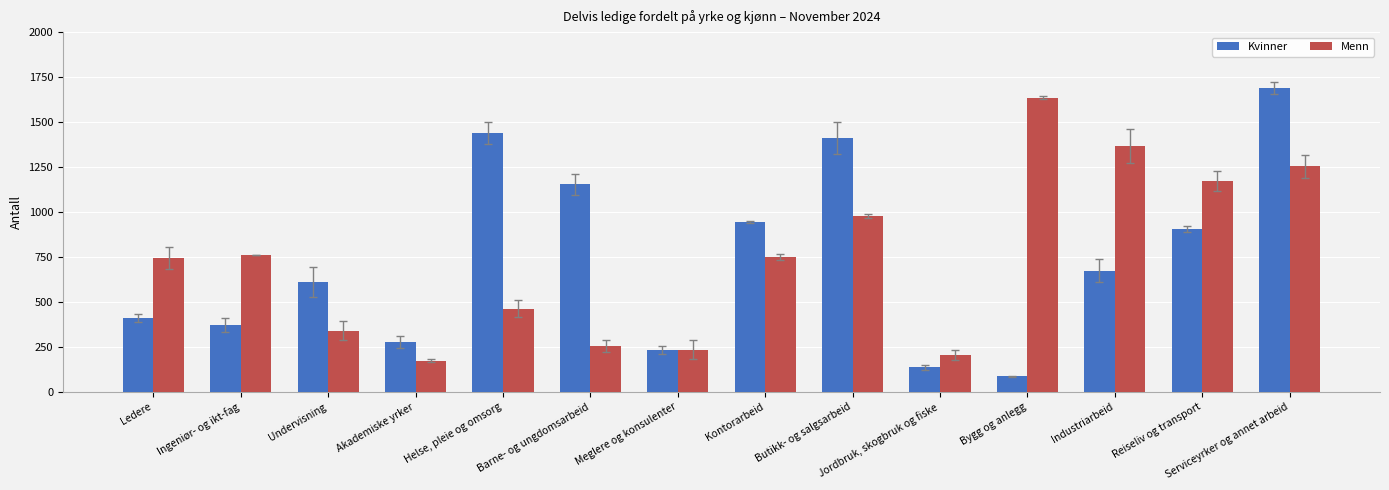

What is the label of the 7th bar from the right?

Kontorarbeid